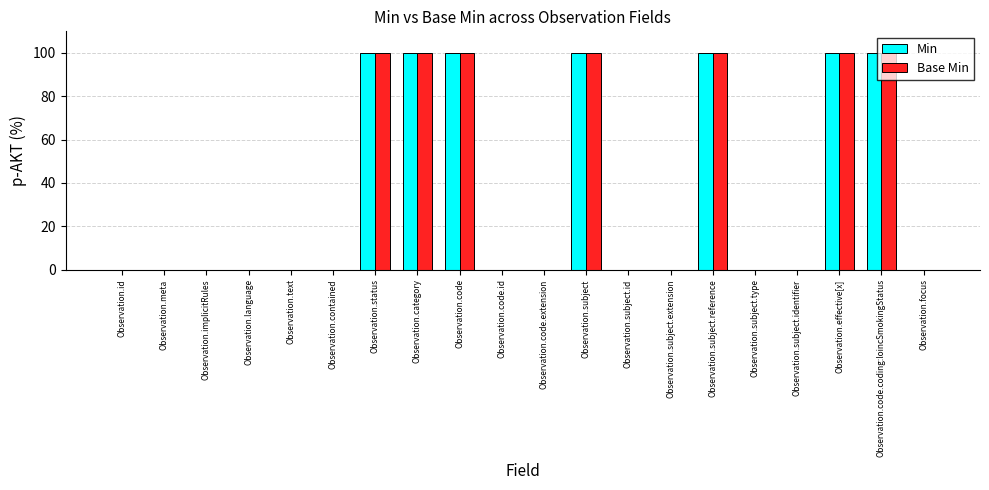

What is the total value across all series at Observation.code?

200